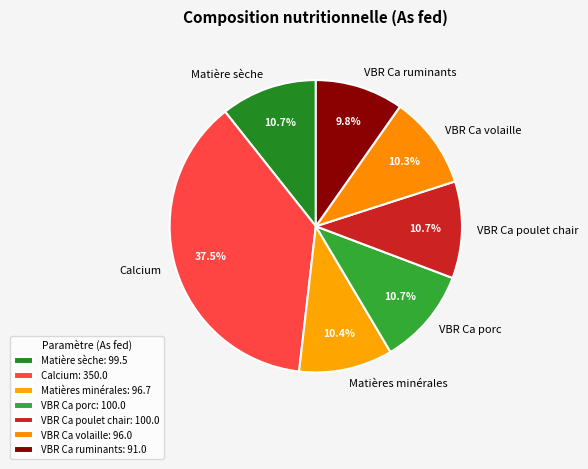

Which has a higher value, VBR Ca ruminants or Matière sèche?

Matière sèche